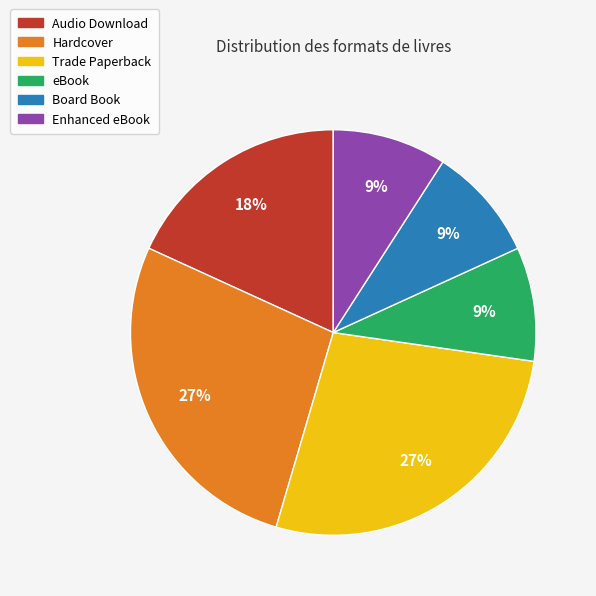

Is Enhanced eBook the majority of the pie?

No